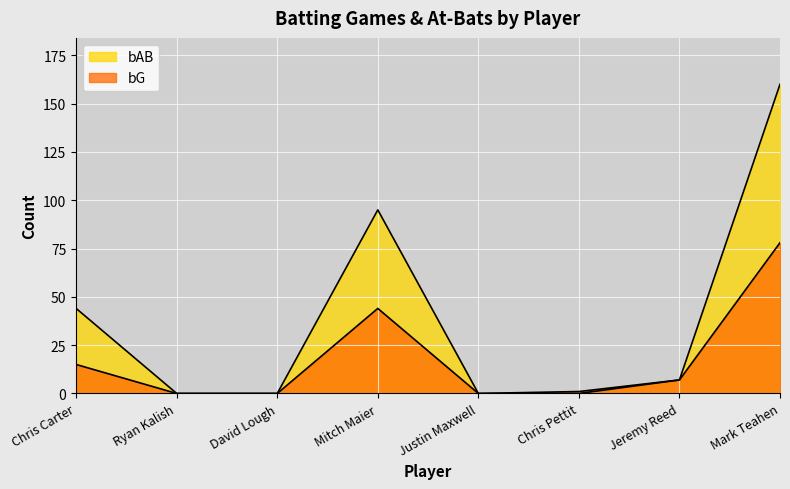

True or false: bG and bAB cross at least once.

False